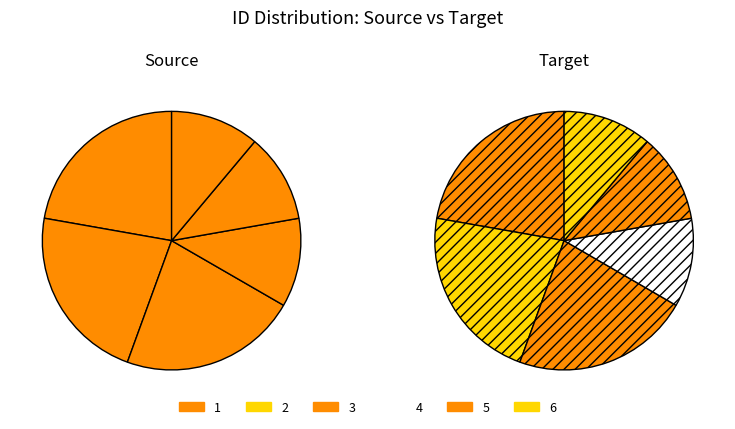

Combined, what portion of the pie is 4 and 3?

33.3%